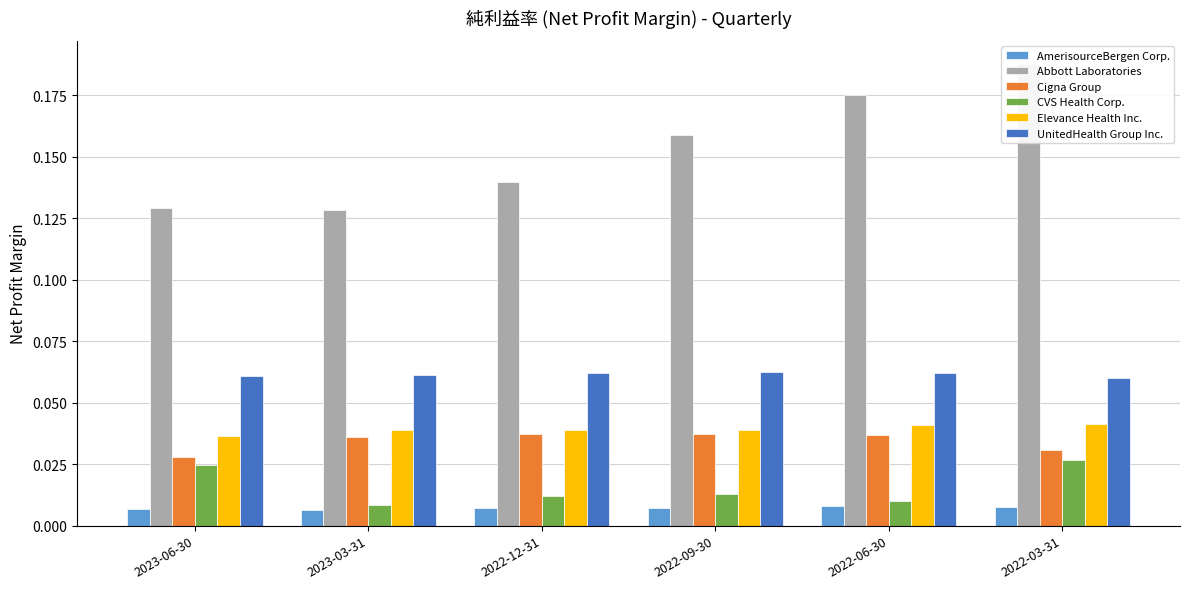

What is the average value of the UnitedHealth Group Inc. series?

0.1